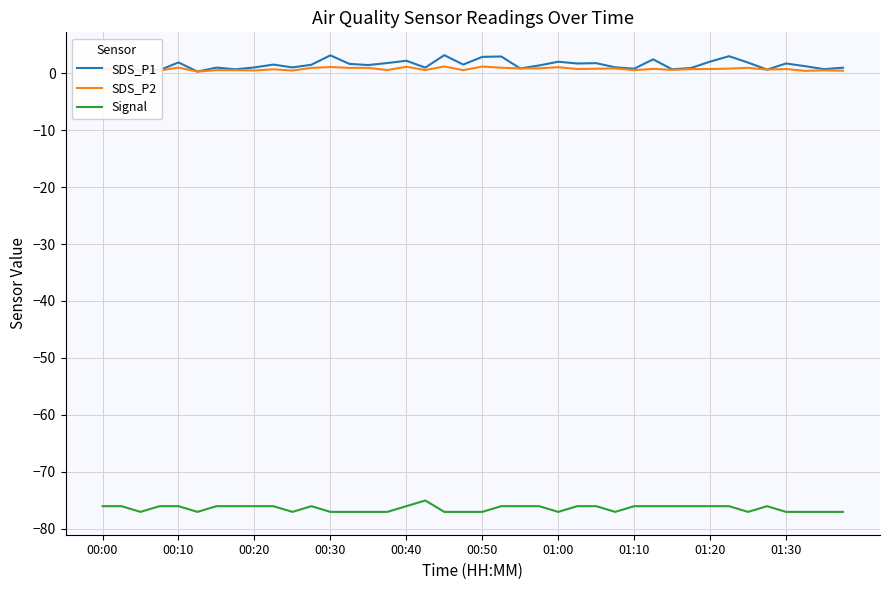

True or false: SDS_P1 and Signal cross at least once.

False